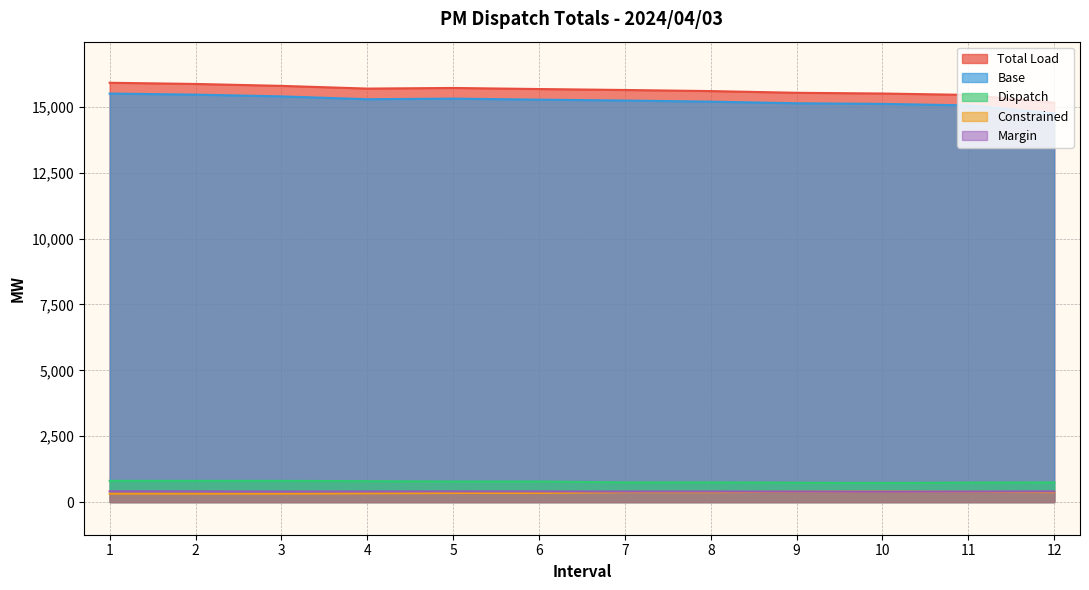

How many data points in Dispatch are above 780?

6